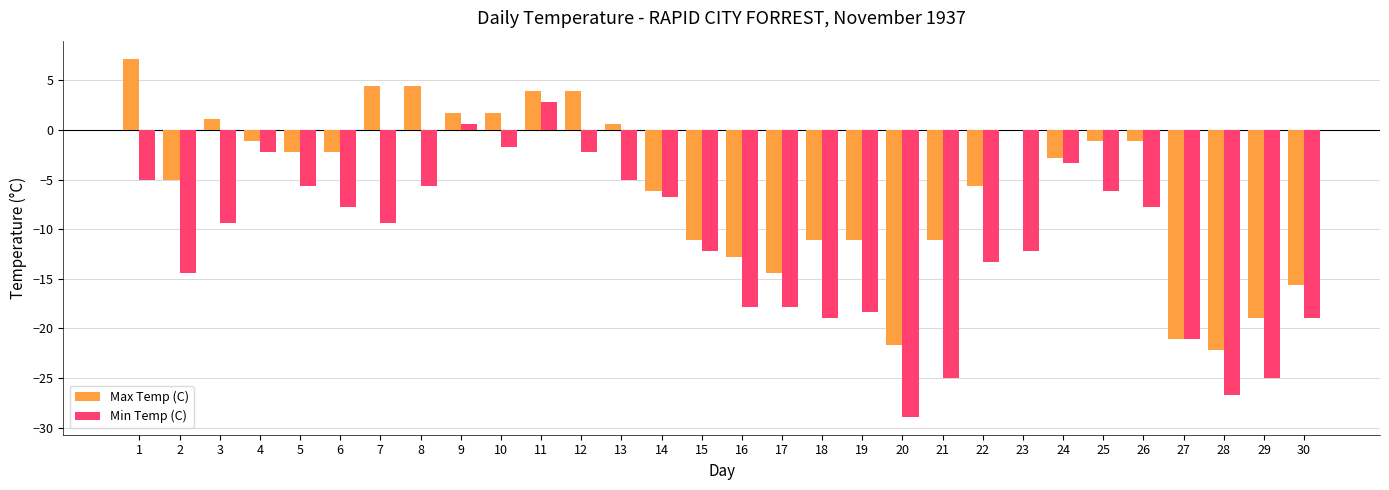

Are the bars grouped side by side (vs. stacked)?

Yes